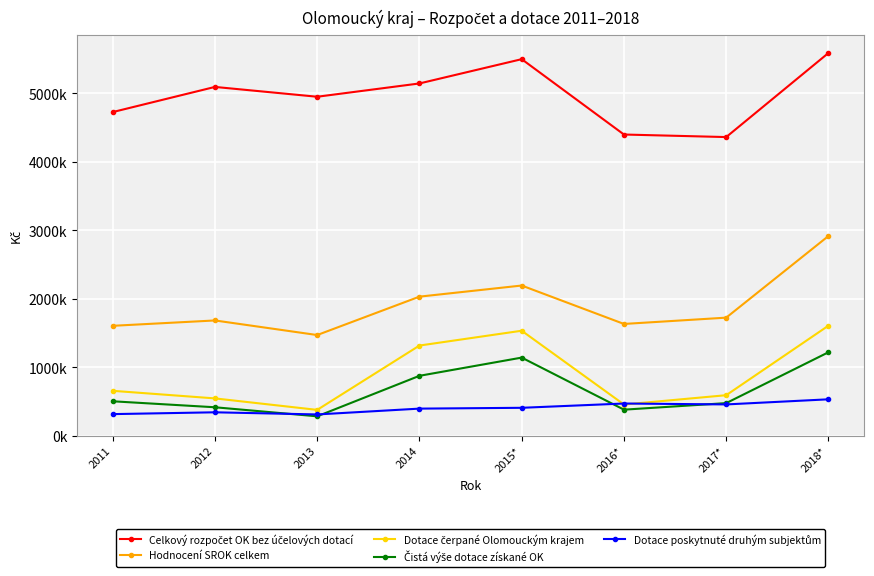

What is the highest value of the Dotace poskytnuté druhým subjektům series?

534714